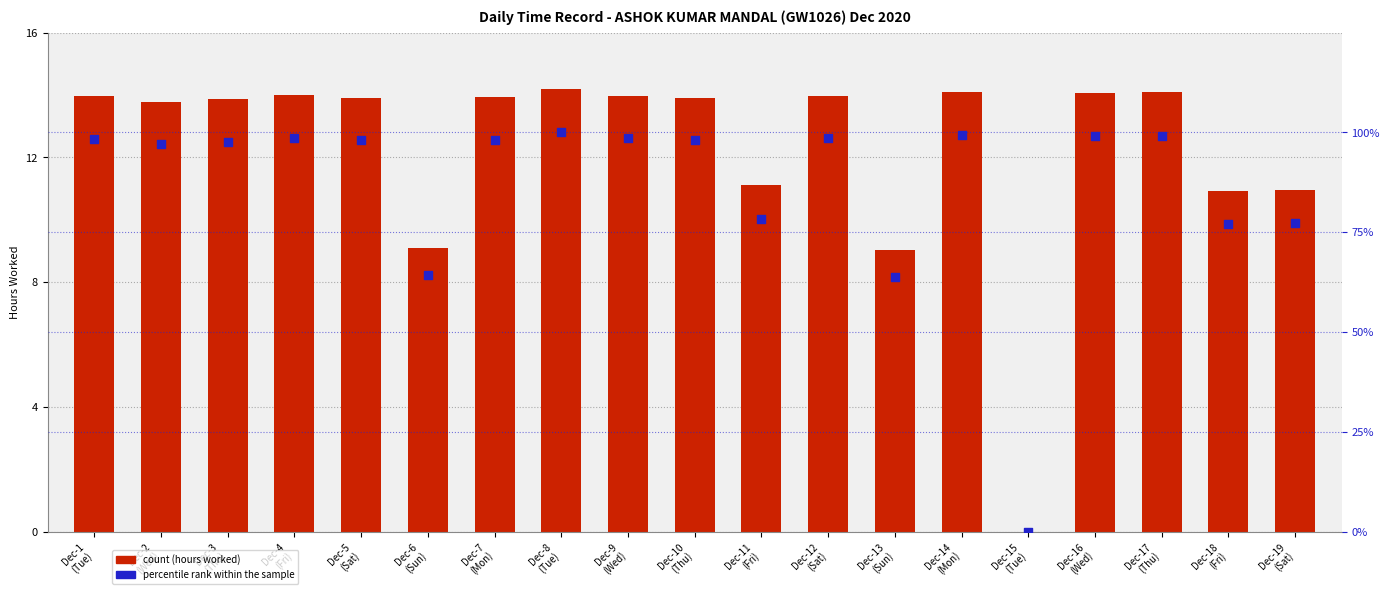

What is the total value across all series at Dec-7
(Mon)?

112.2